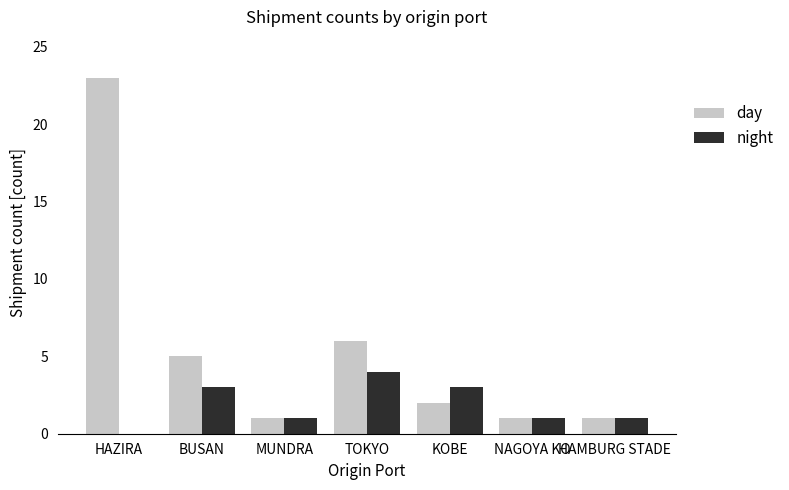

Count the number of data series in this chart.

2